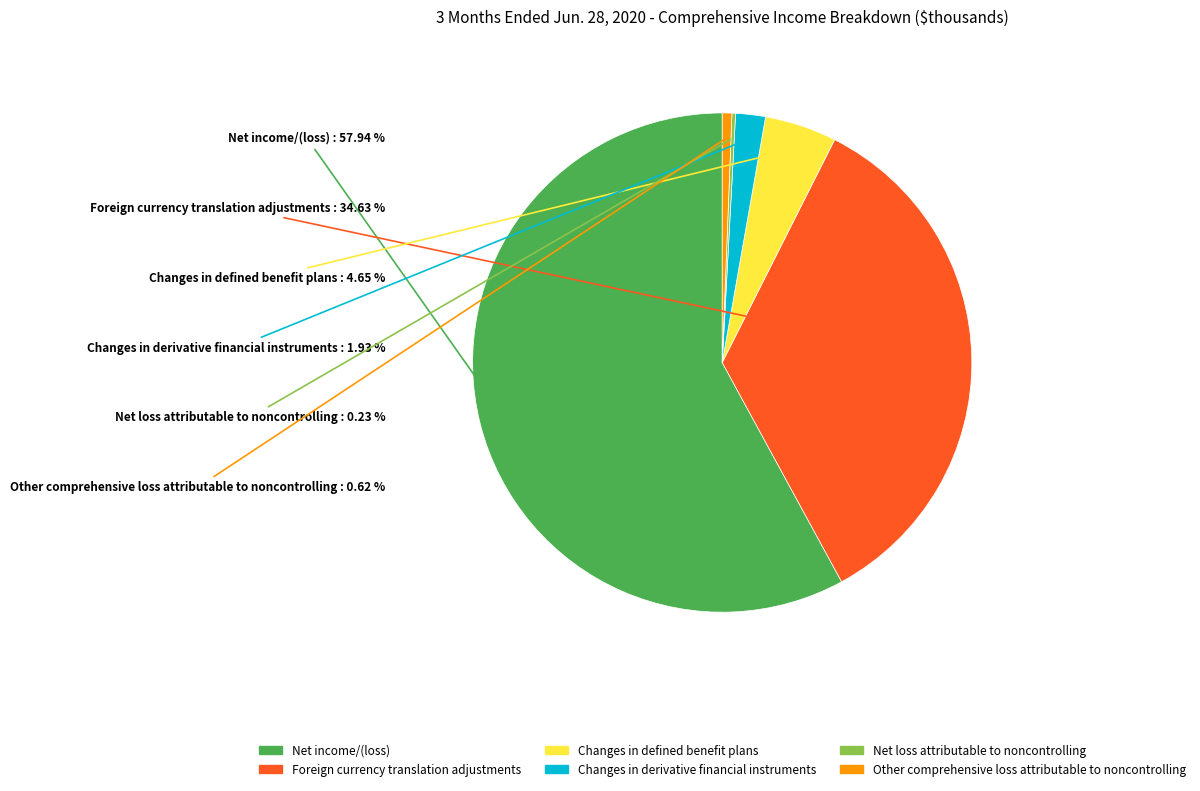

To the nearest percent, what is the combined percentage of Changes in derivative financial instruments and Other comprehensive loss attributable to noncontrolling?

3%